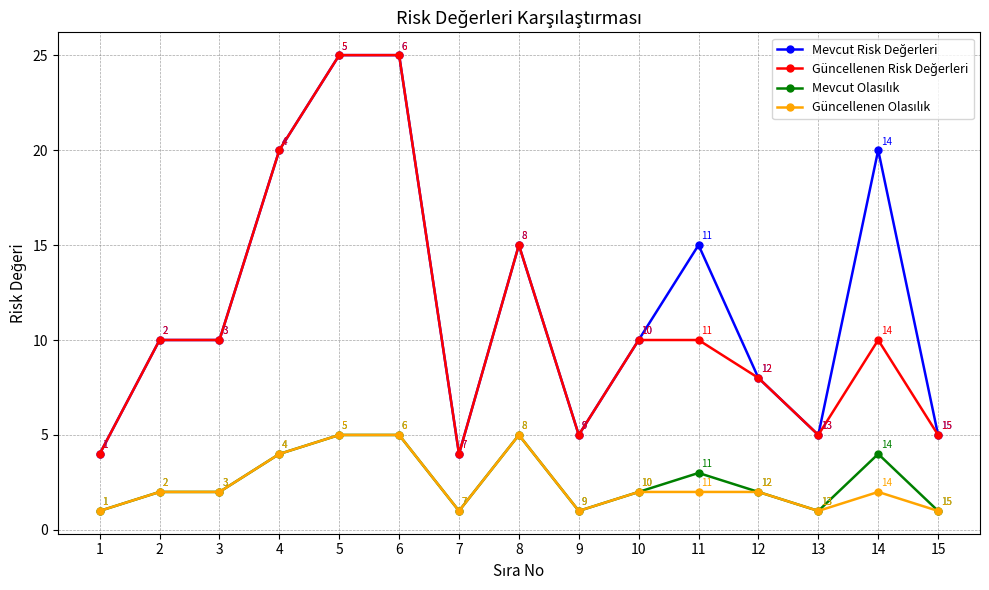

At how many categories does at least one series exceed 11?

6